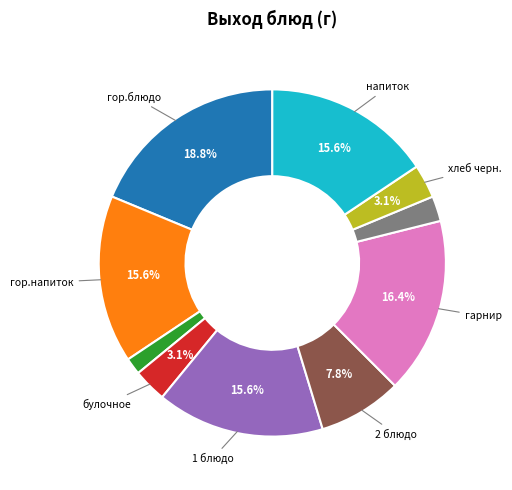

Is there a majority slice in this chart?

No